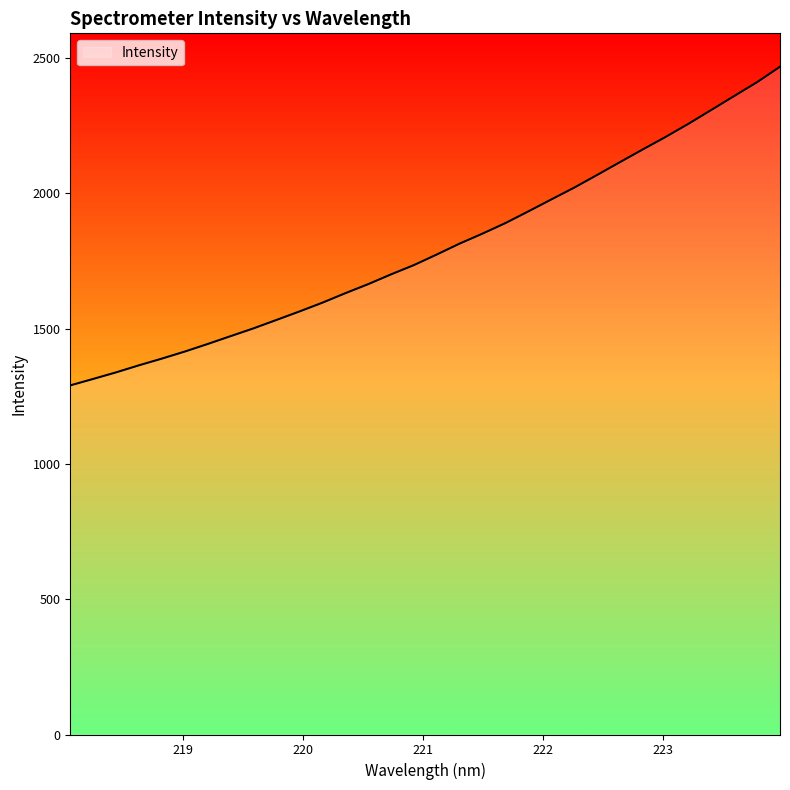

What is the sum of all values?

57581.1